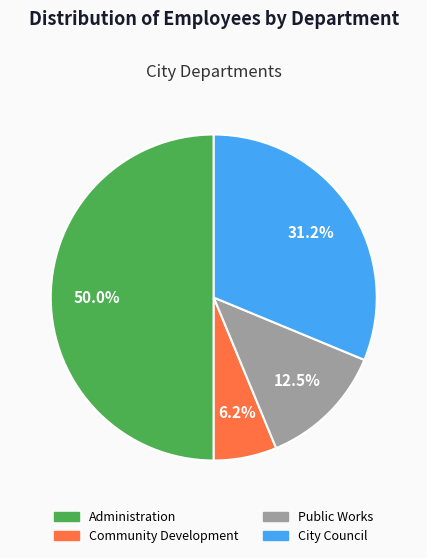

Approximately how many times larger is the value at City Council compared to Community Development?

5.0